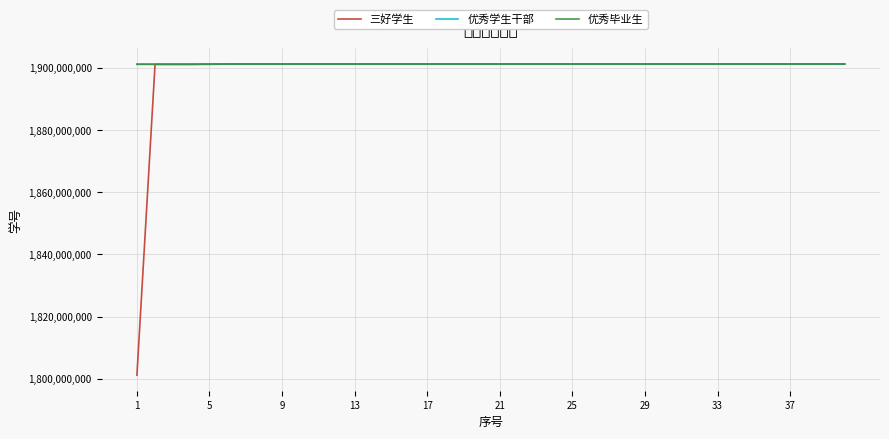

What is the smallest value displayed?

1801210948